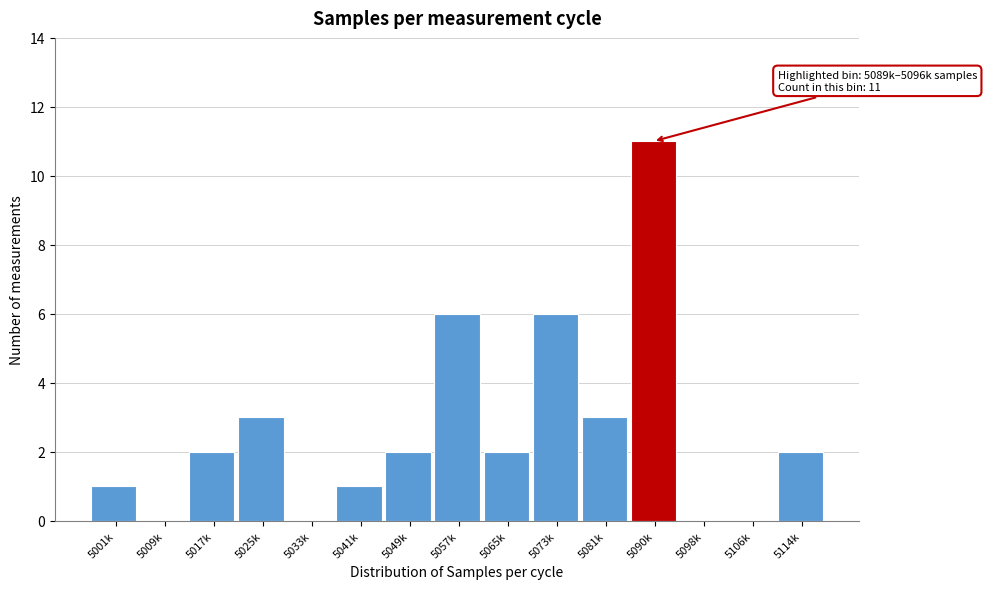

Reading left to right, what are all the values shown in this chart?

5001k=1	5009k=0	5017k=2	5025k=3	5033k=0	5041k=1	5049k=2	5057k=6	5065k=2	5073k=6	5081k=3	5090k=11	5098k=0	5106k=0	5114k=2